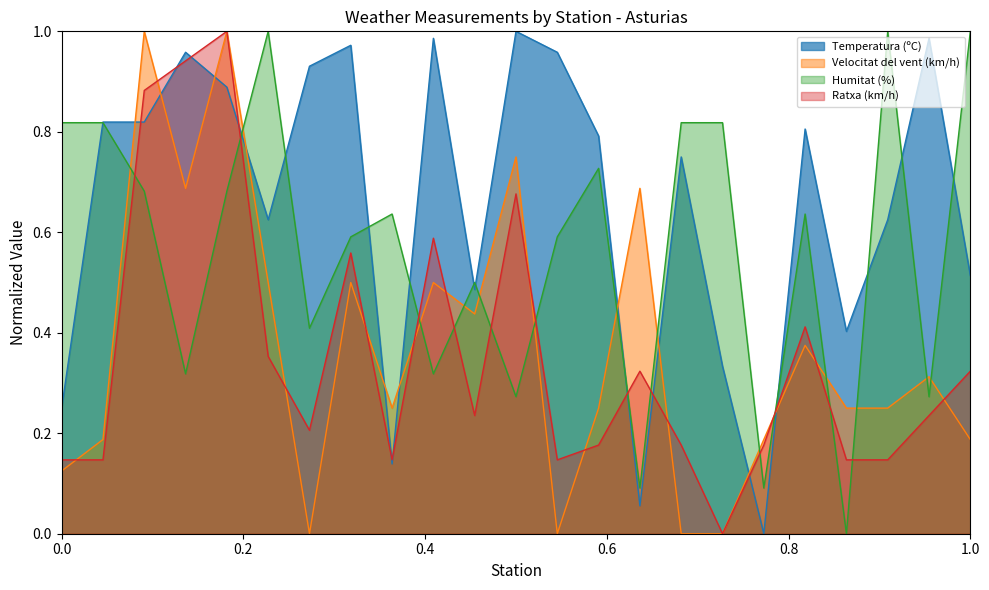

Reading left to right, list all the values displayed in this chart.

Temperatura (ºC): 0.2	0.8	0.8	1.0	0.9	0.6	0.9	1.0	0.1	1.0	0.5	1.0	1.0	0.8	0.1	0.8	0.3	0.0	0.8	0.4	0.6	1.0	0.5
Velocitat del vent (km/h): 0.1	0.2	1.0	0.7	1.0	0.5	0.0	0.5	0.2	0.5	0.4	0.8	0.0	0.2	0.7	0.0	0.0	0.2	0.4	0.2	0.2	0.3	0.2
Humitat (%): 0.8	0.8	0.7	0.3	0.7	1.0	0.4	0.6	0.6	0.3	0.5	0.3	0.6	0.7	0.1	0.8	0.8	0.1	0.6	0.0	1.0	0.3	1.0
Ratxa (km/h): 0.1	0.1	0.9	0.9	1.0	0.4	0.2	0.6	0.1	0.6	0.2	0.7	0.1	0.2	0.3	0.2	0.0	0.2	0.4	0.1	0.1	0.2	0.3